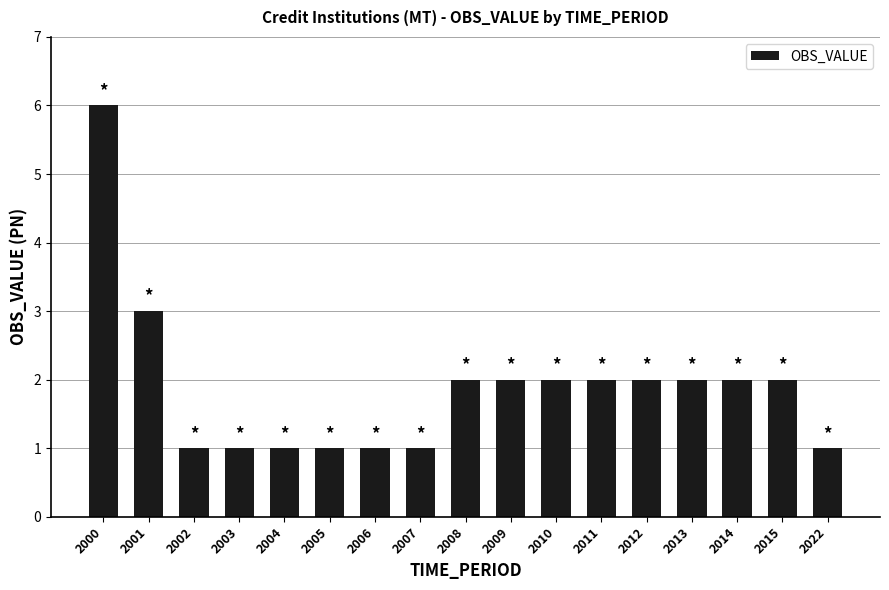

Is it true that the value at 2015 is 2?

True